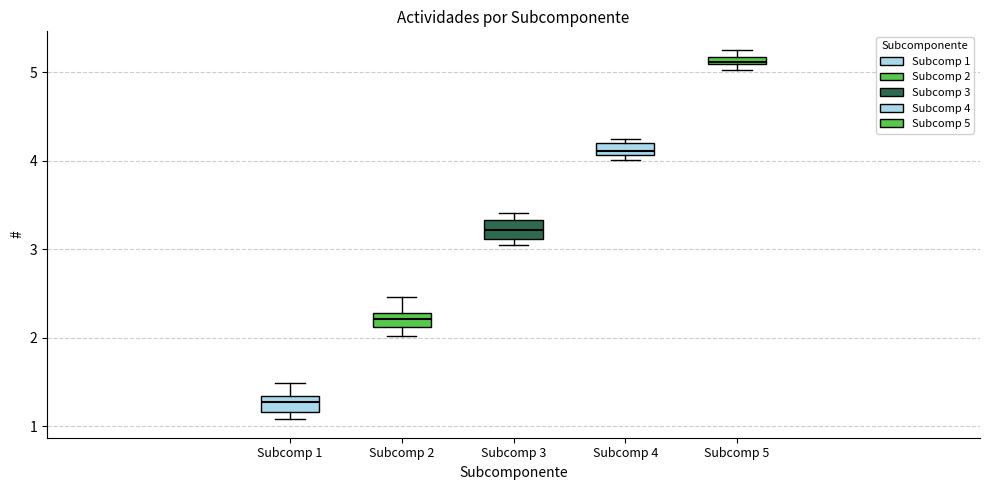

Which box's median line is the lowest?

Subcomp 1